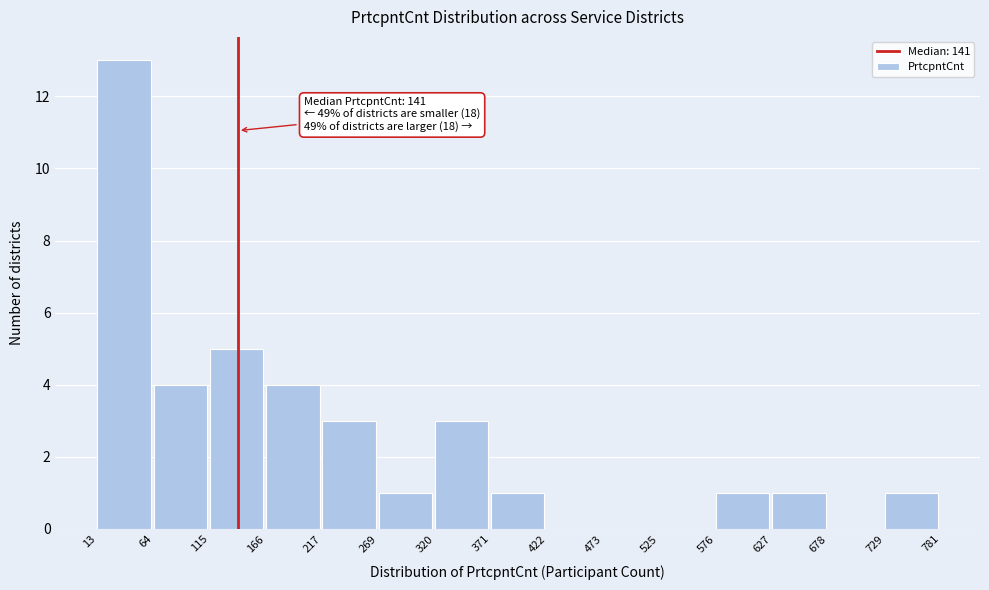

Which range on the x-axis has the tallest bar?

13 to 64